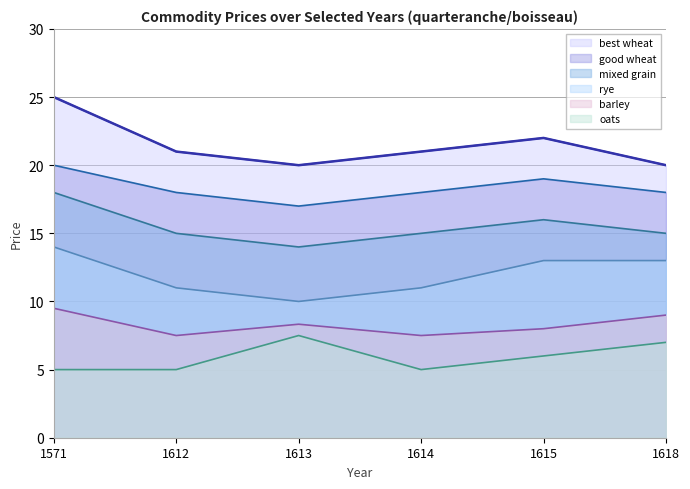

At which category does the chart reach its peak across all series?

1571